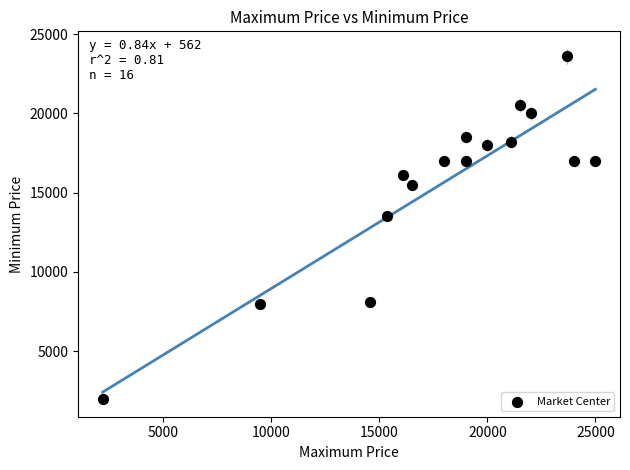

What is the range of X values (max minus min)?

22800